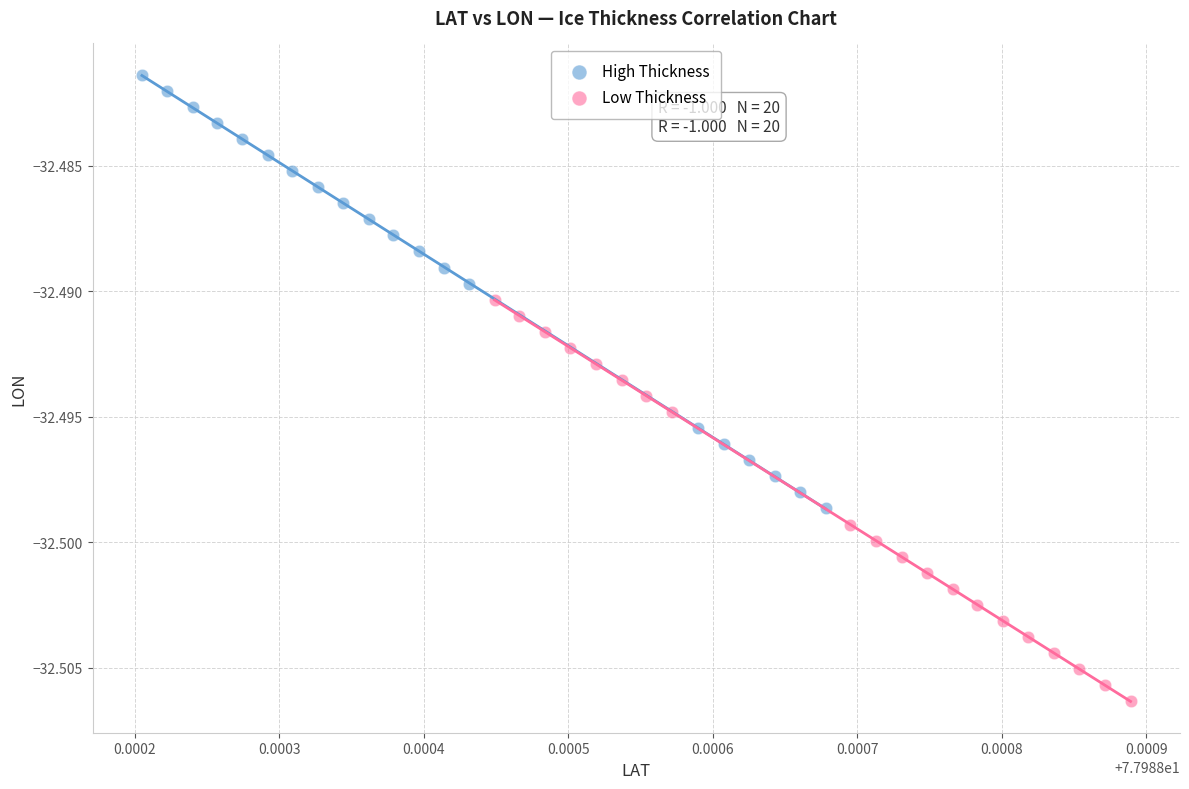

Which series reaches the maximum Y coordinate?

High Thickness